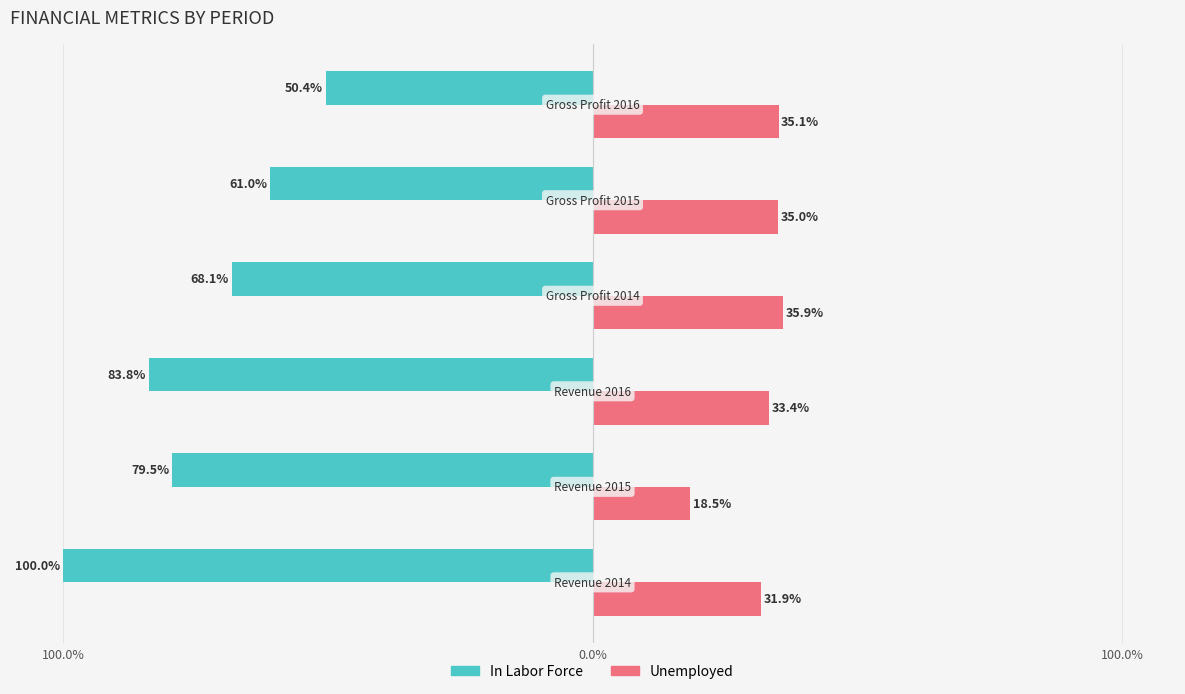

What is the lowest value of the In Labor Force series?

-100.0